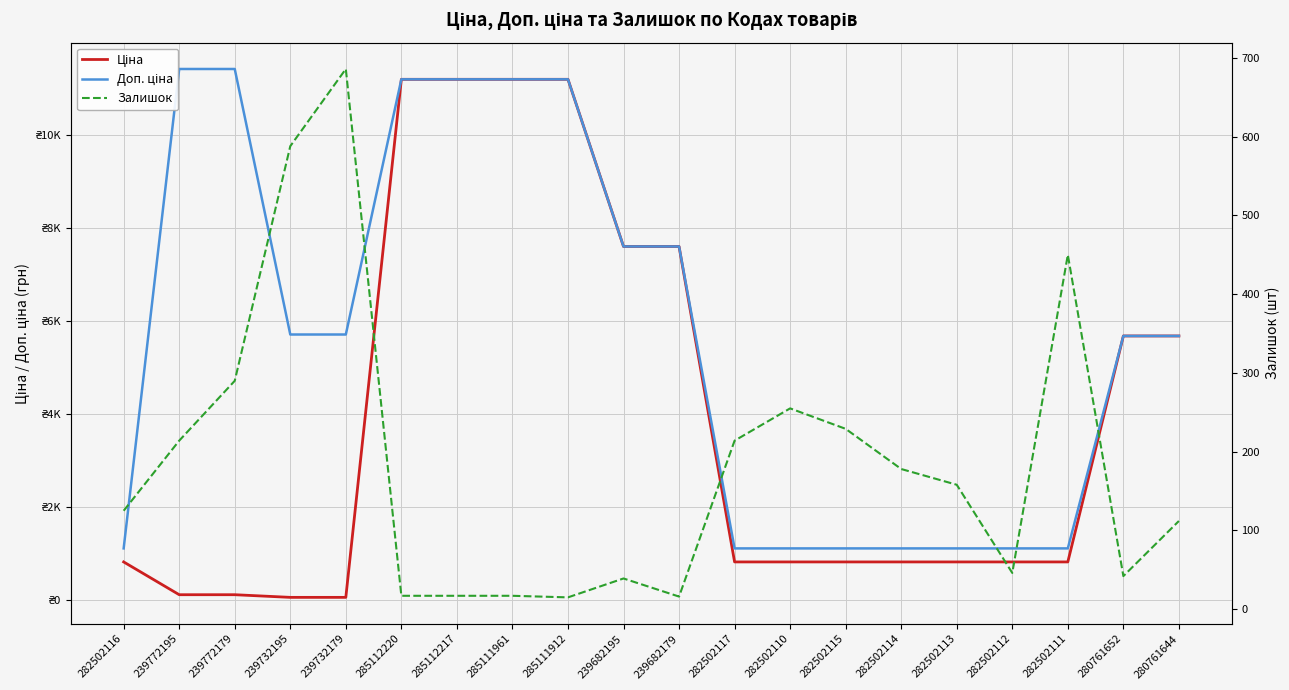

What is the sum of the Ціна values at 239732195 and 282502110?

875.5